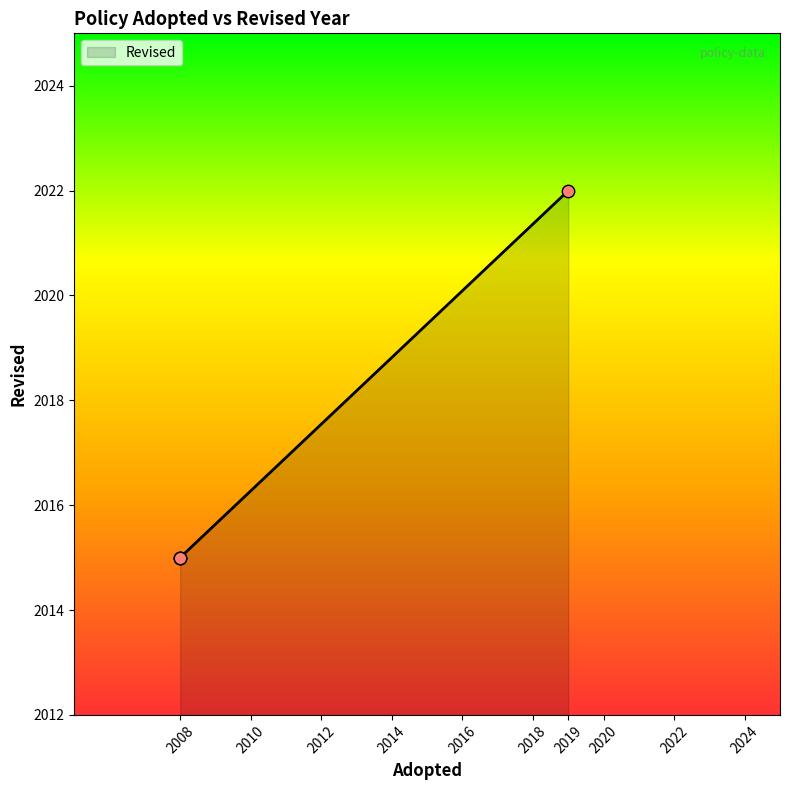

What is the difference between the maximum and minimum values?

7.0